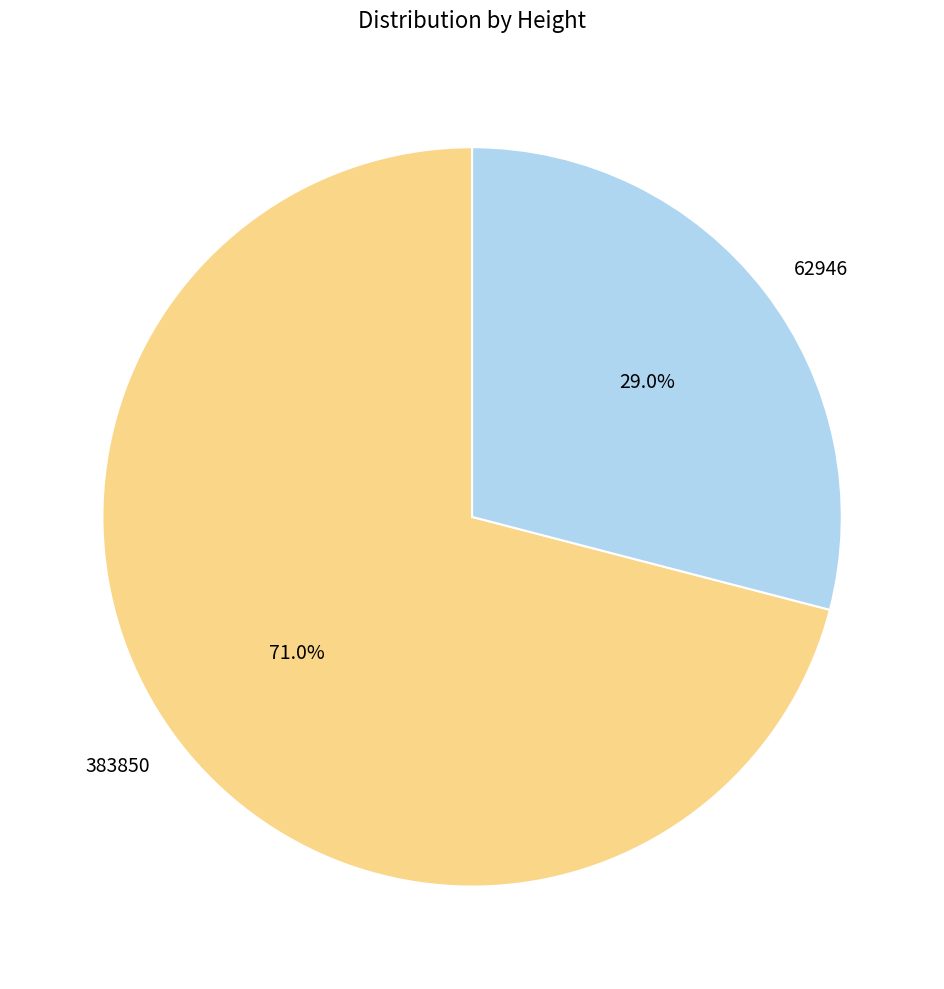

True or false: 62946 accounts for 44% of the total.

False